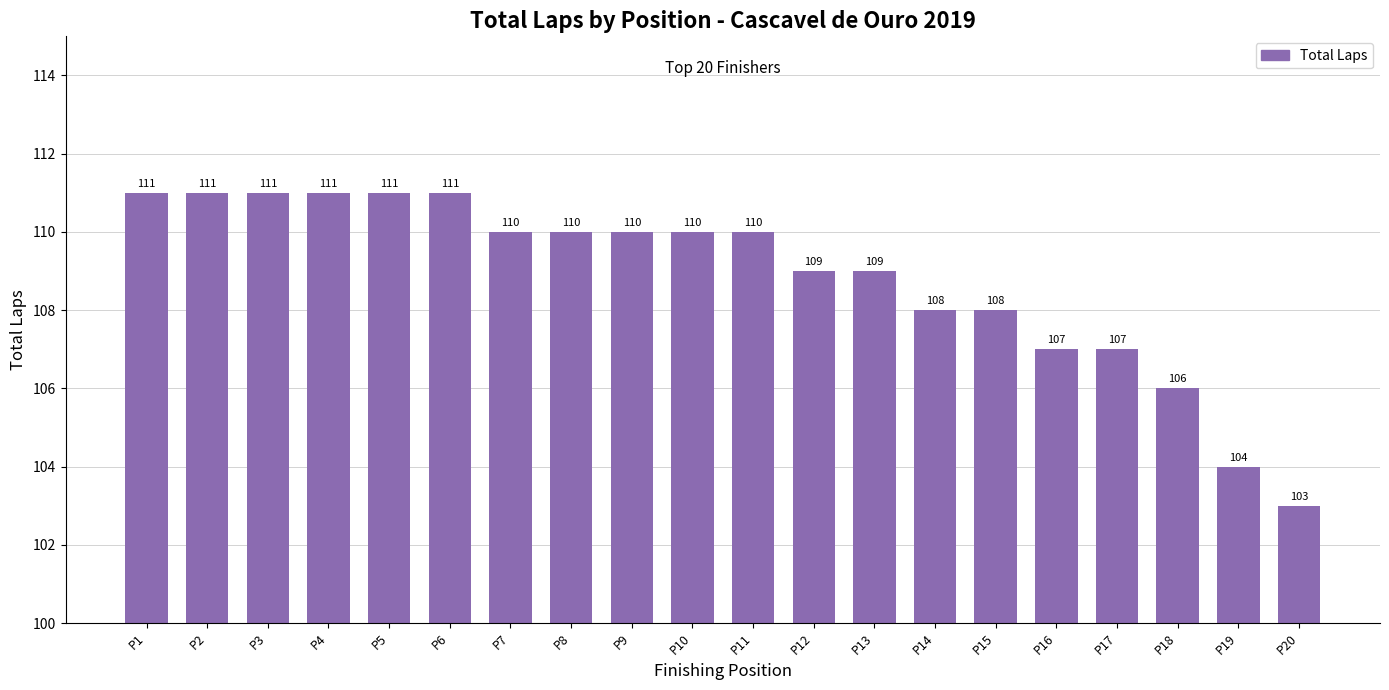

Between P11 and P14, which is larger?

P11